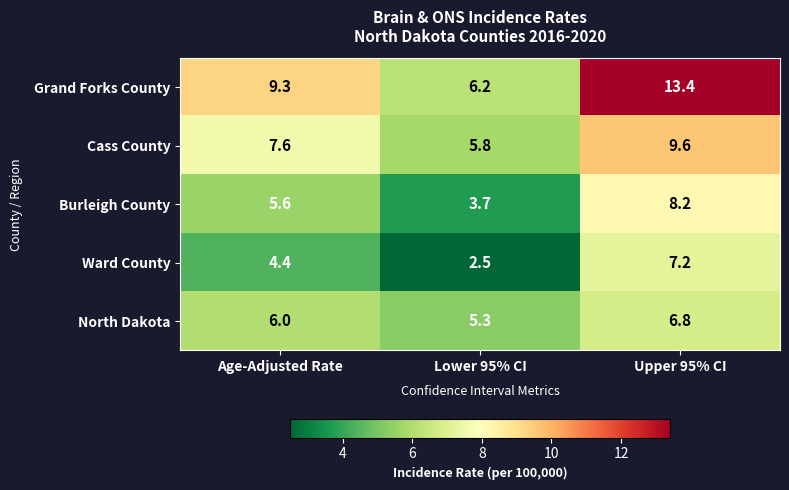

Reading right to left, list all the values displayed in this chart.

Grand Forks County: 13.4	6.2	9.3
Cass County: 9.6	5.8	7.6
Burleigh County: 8.2	3.7	5.6
Ward County: 7.2	2.5	4.4
North Dakota: 6.8	5.3	6.0